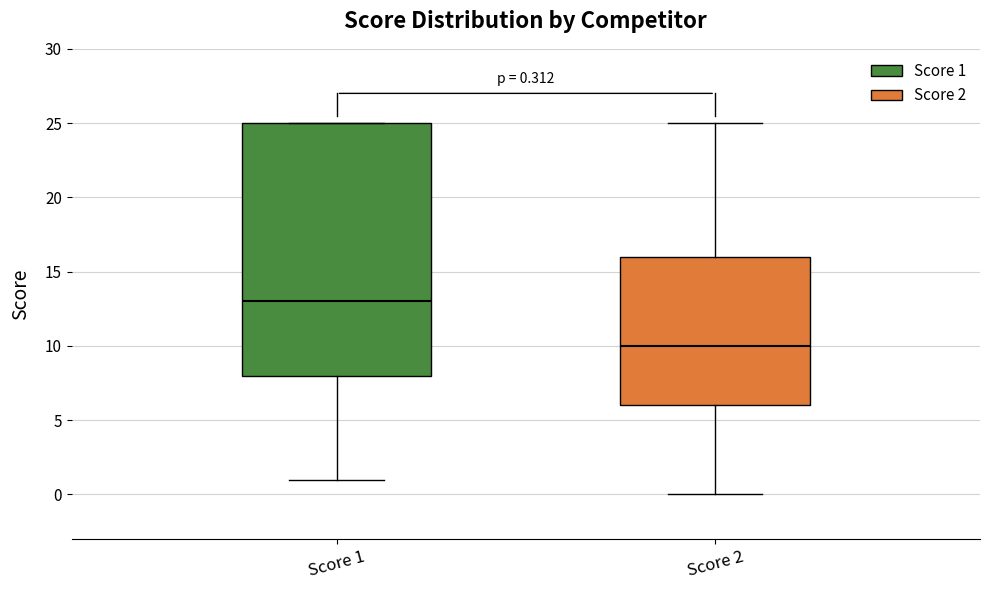

Which box's median line is the highest?

Score 1